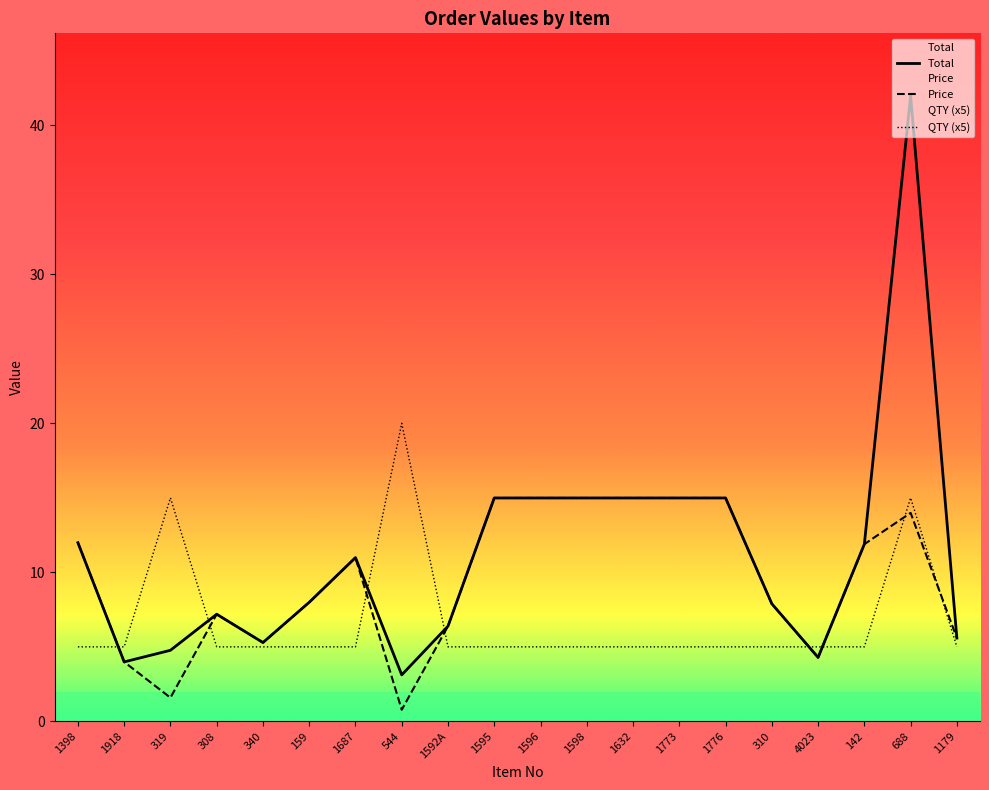

What is the highest value of the QTY (x5) series?

20.0